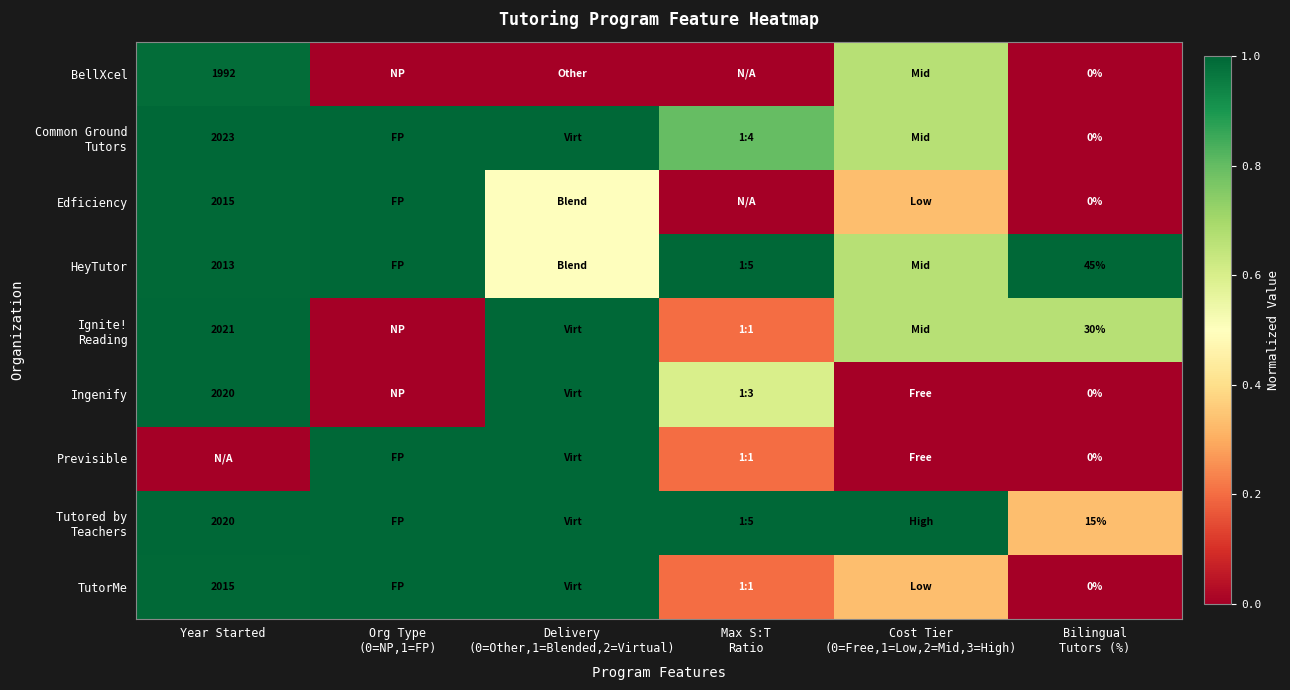

How many data points does each series have?

6